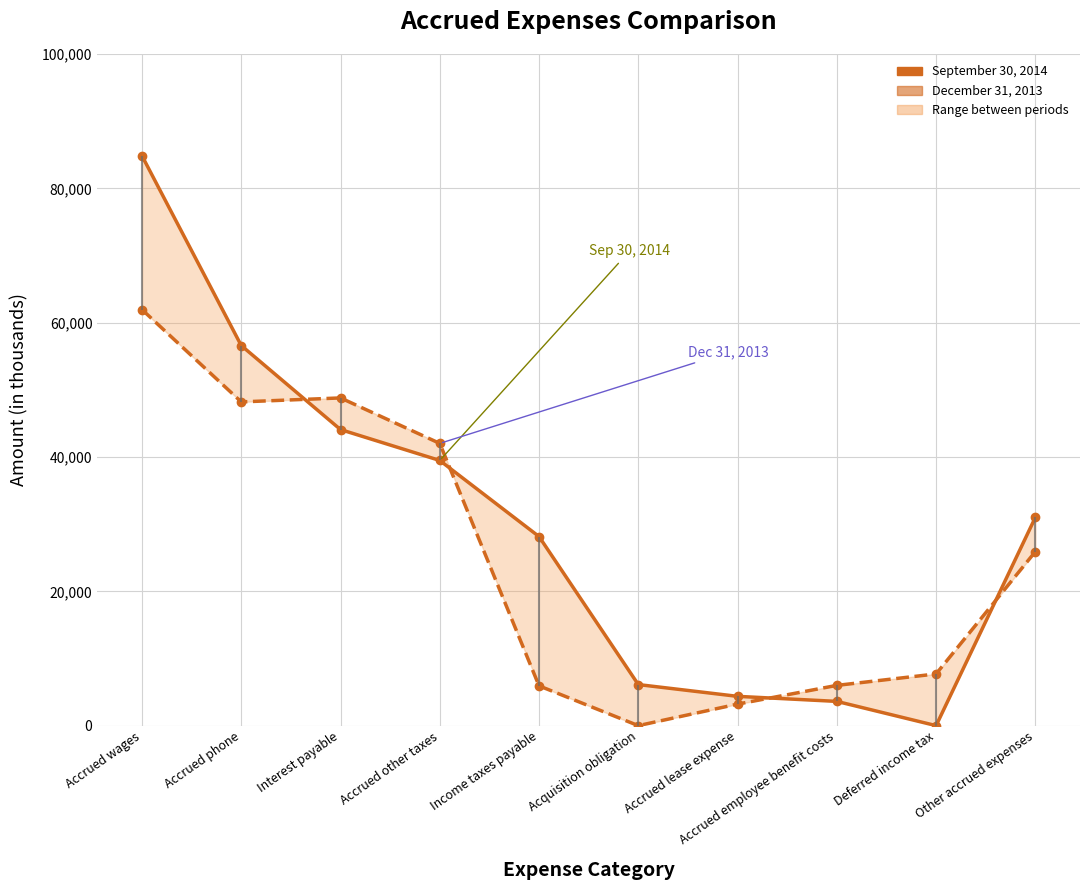

At how many categories does at least one series exceed 70862?

1